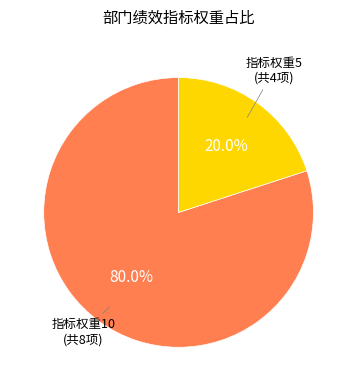

Is there a majority slice in this chart?

Yes